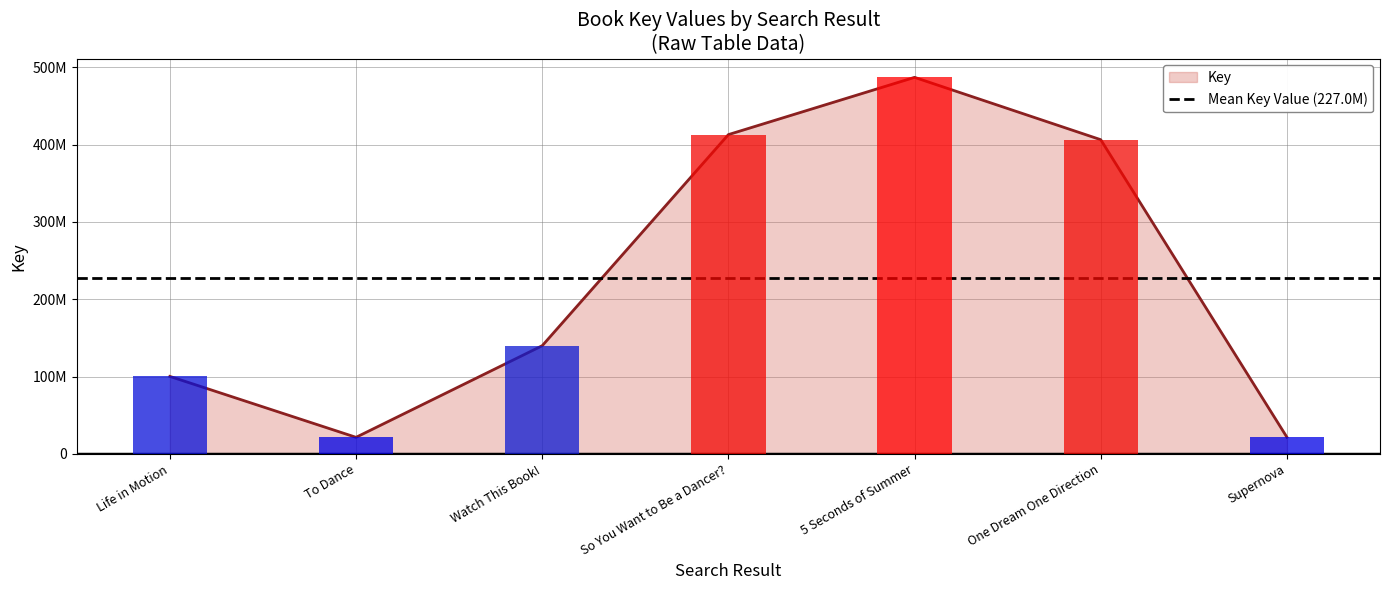

How many data points are less than 139880757?

3